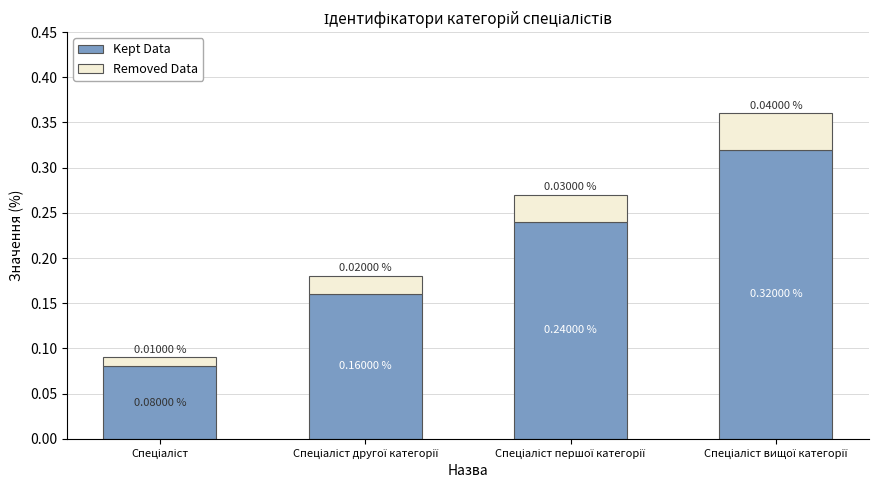

What is the sum of all Kept Data values?

0.8